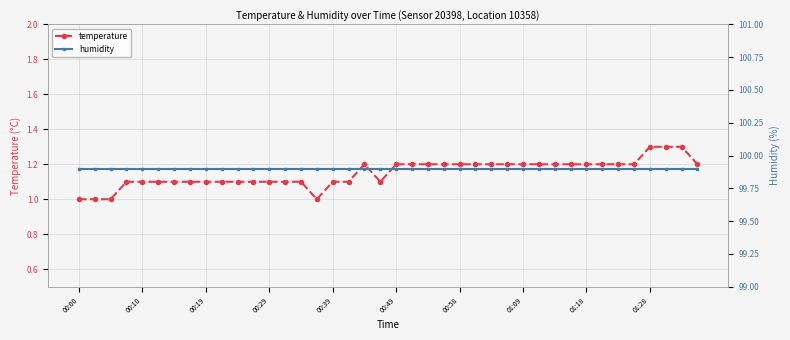

At which label is temperature closest to 1?

00:00